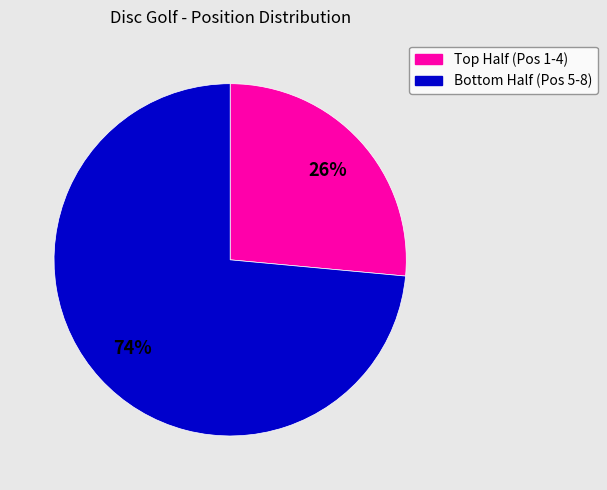

To the nearest percent, what is the average slice percentage?

50%